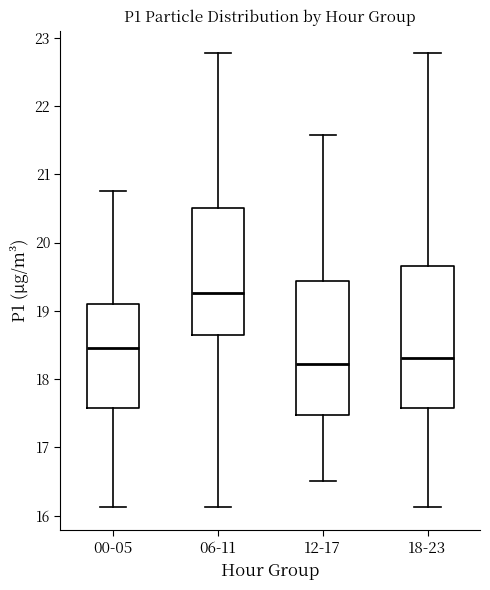

Comparing the boxes themselves (not the whiskers), which one is the tallest?

18-23